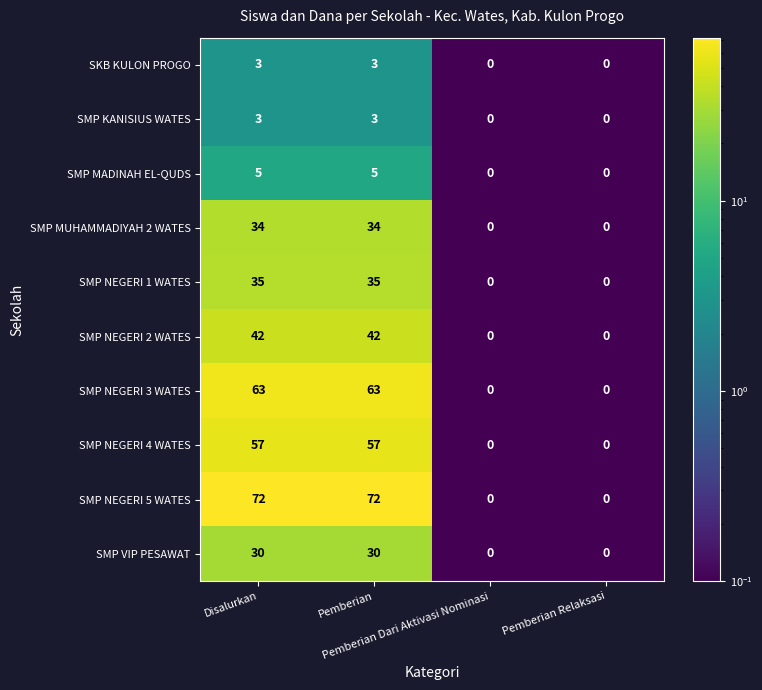

Which series has the largest range (max minus min)?

SMP NEGERI 5 WATES